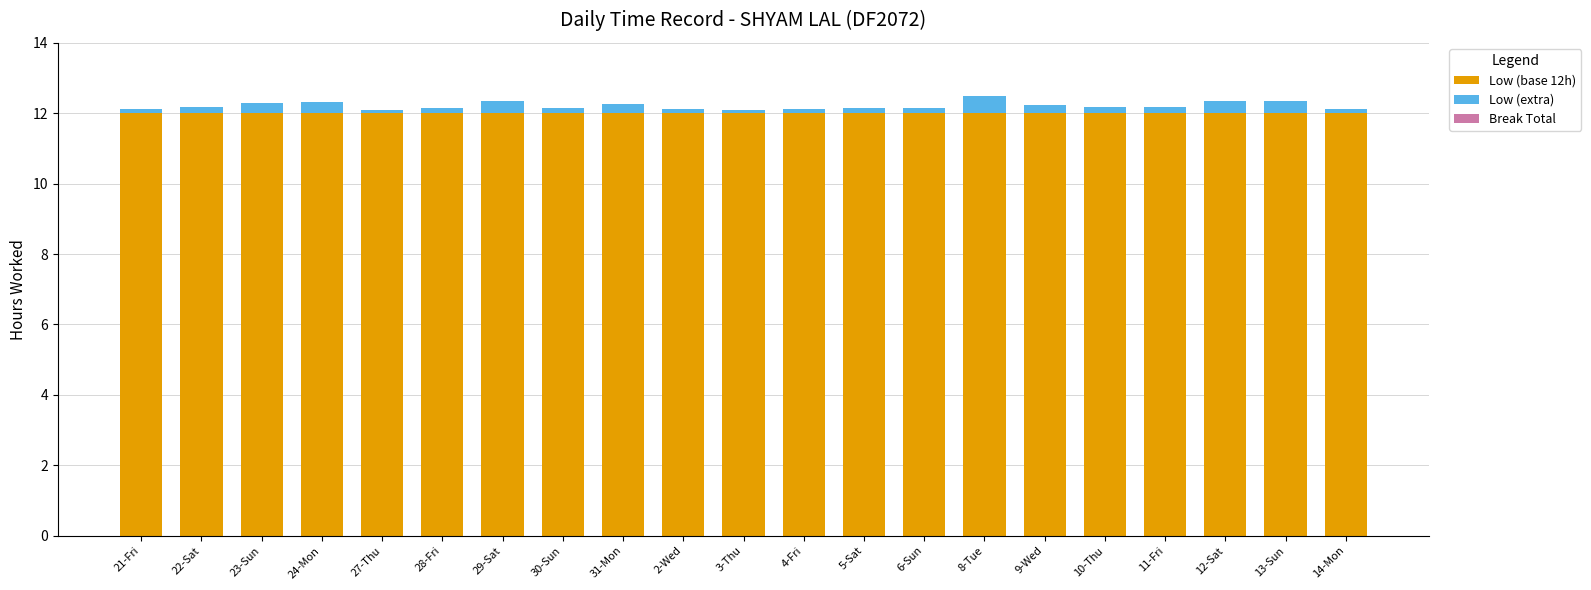

The value of Low (base 12h) at 4-Fri is 12.0. True or false?

True